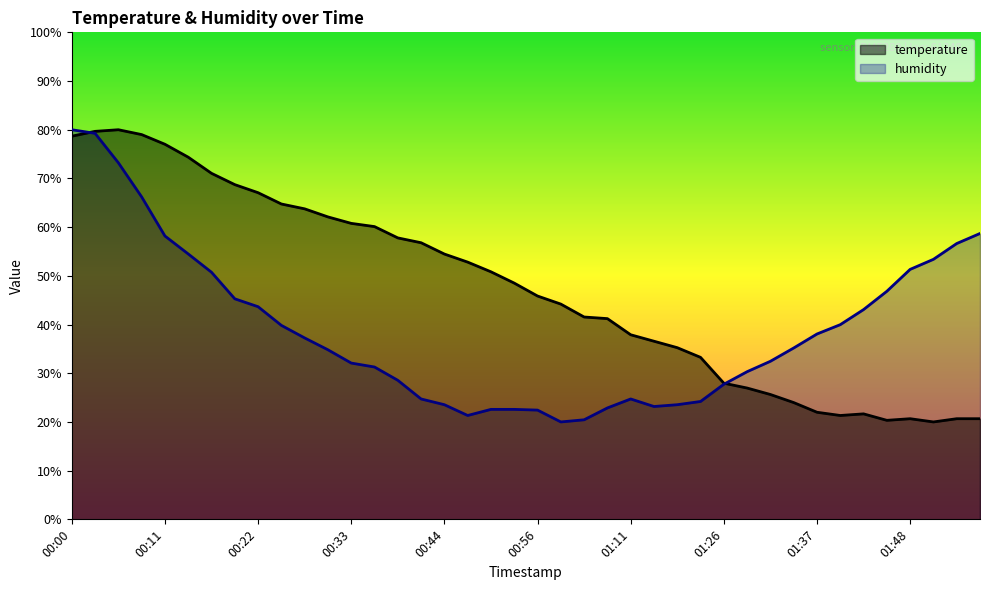

Reading right to left, list all the values displayed in this chart.

temperature: 20.7	20.7	20.0	20.7	20.3	21.7	21.3	22.0	24.0	25.6	27.0	28.0	33.3	35.2	36.6	37.9	41.2	41.5	44.2	45.9	48.5	50.8	52.8	54.5	56.8	57.8	60.1	60.8	62.1	63.8	64.8	67.1	68.7	71.0	74.4	77.0	79.0	80.0	79.7	78.7
humidity: 58.7	56.6	53.4	51.3	46.8	43.1	40.0	38.1	35.2	32.5	30.3	27.7	24.2	23.5	23.2	24.7	22.9	20.4	20.0	22.4	22.6	22.6	21.3	23.5	24.7	28.6	31.3	32.1	34.8	37.2	39.8	43.7	45.3	50.7	54.5	58.2	66.2	73.2	79.3	80.0